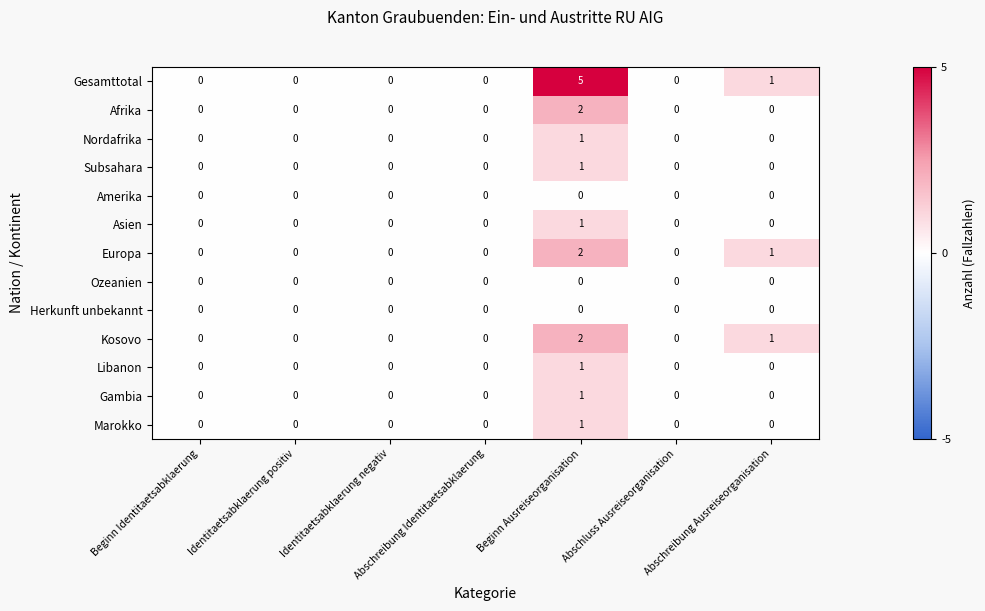

Which series changed the most between Beginn Ausreiseorganisation and Abschreibung Ausreiseorganisation?

Gesamttotal